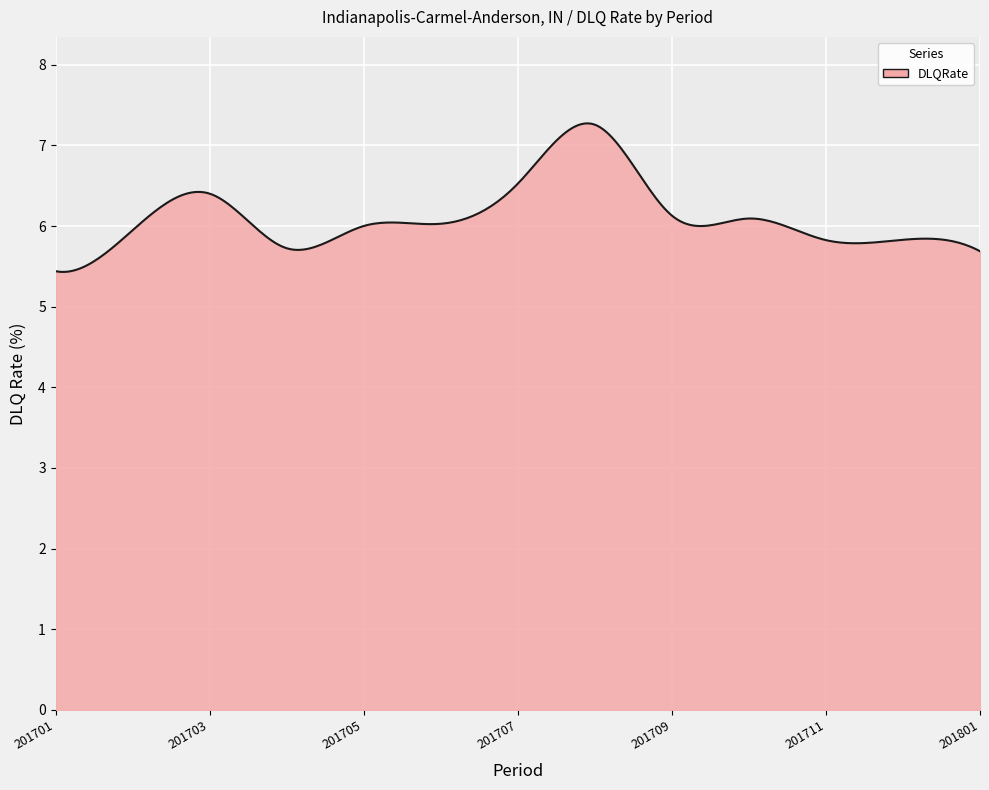

What is the difference between the maximum and minimum values?

1.8